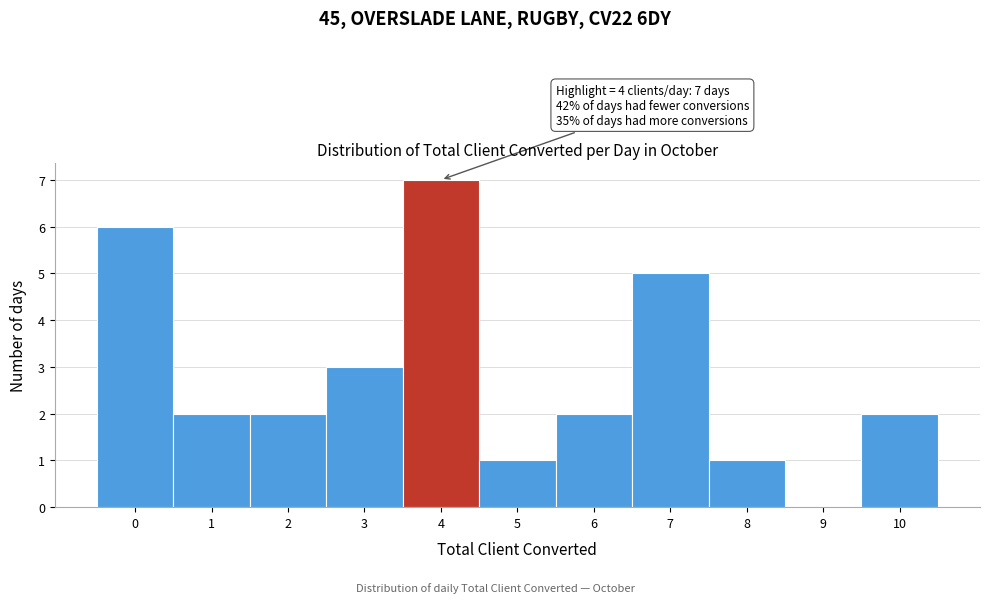

Over which range of the x-axis is the bar tallest?

3.5 to 4.5